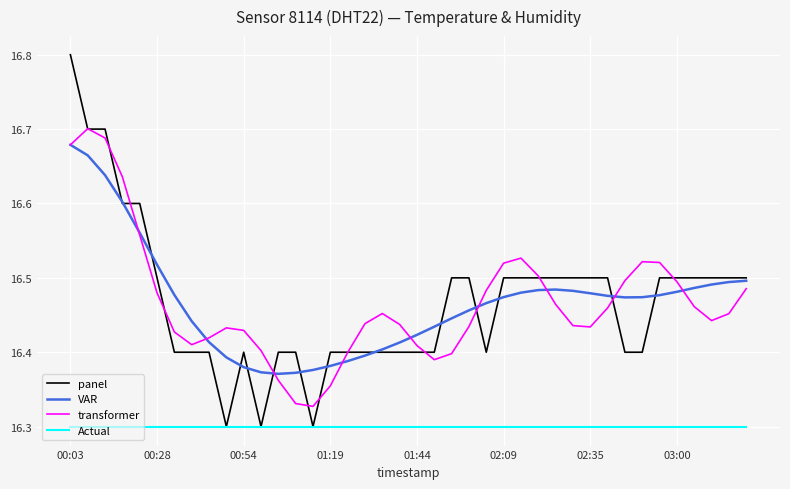

What is the maximum value for panel?

16.8